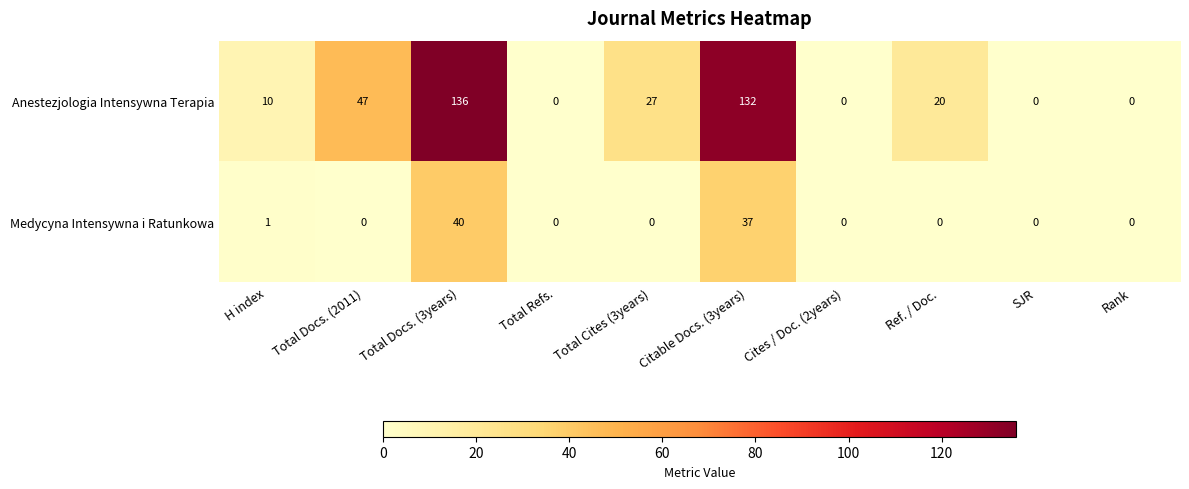

Where is Medycyna Intensywna i Ratunkowa nearest to the value 20?

Citable Docs. (3years)